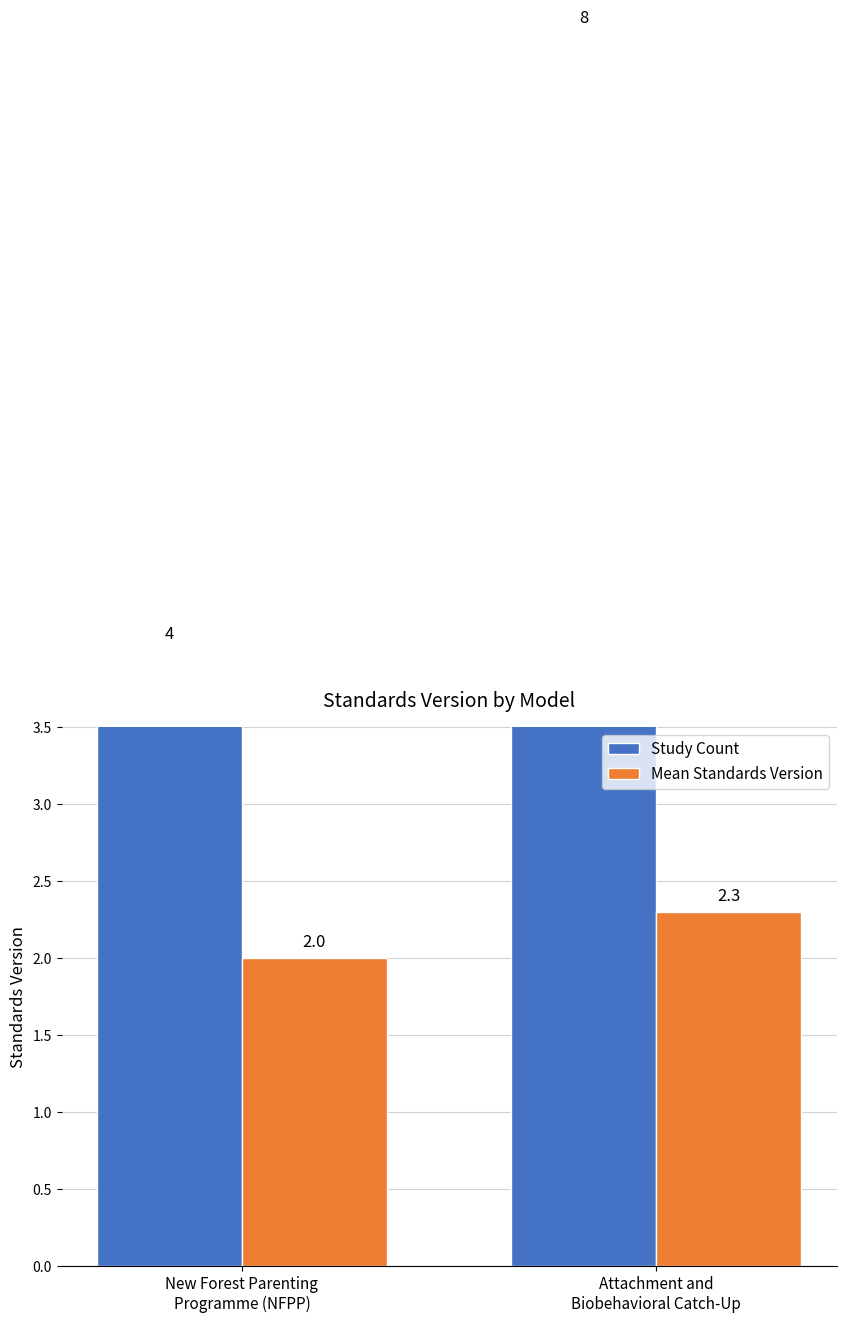

What is the average value of the Study Count series?

6.0